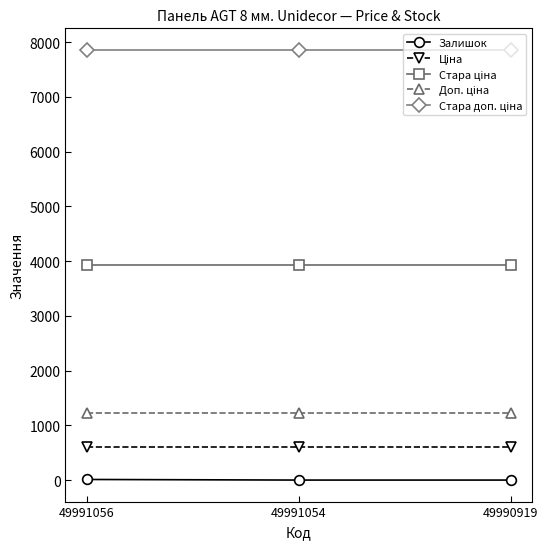

At how many categories does at least one series exceed 6643?

3